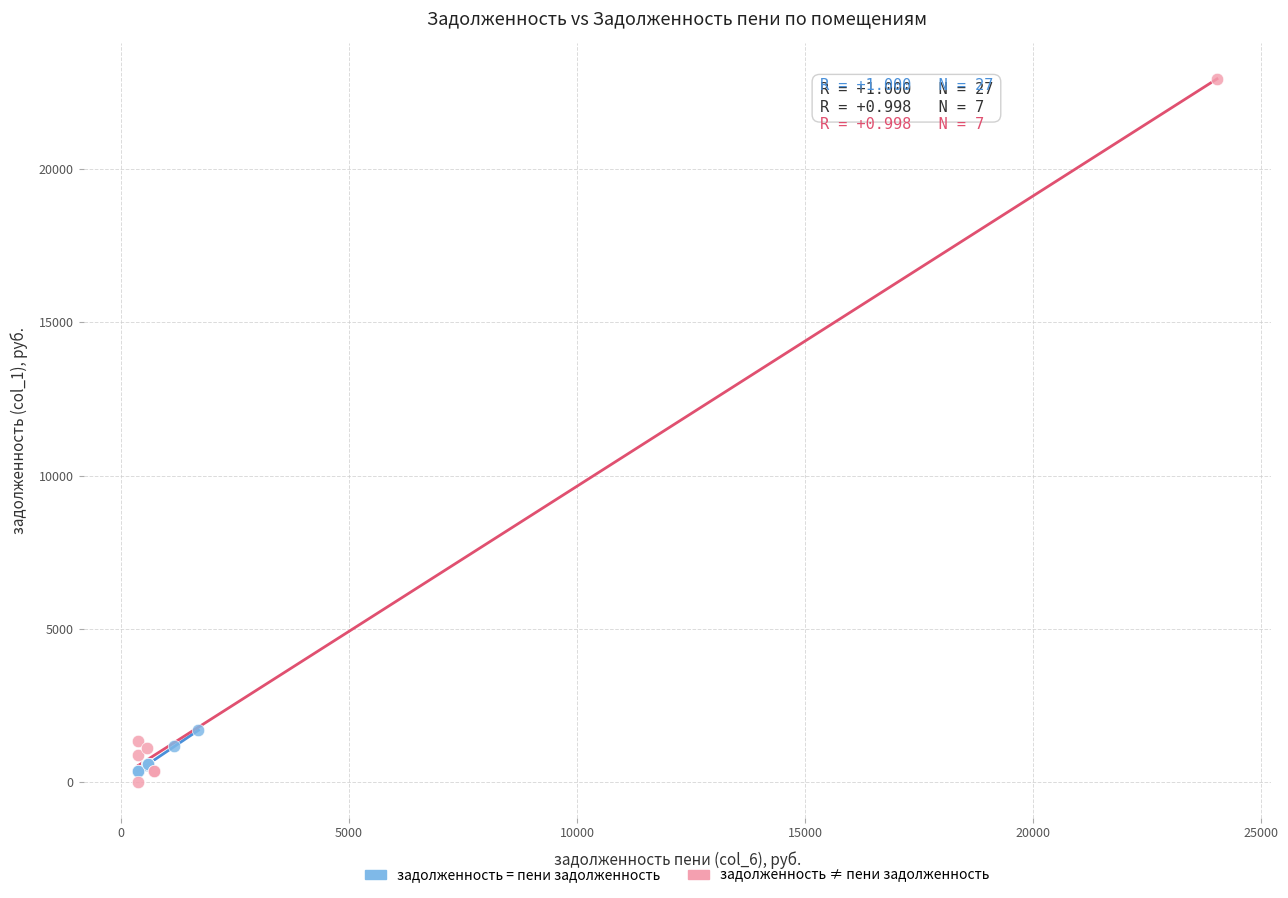

Which series has the largest Y range (max minus min)?

задолженность ≠ пени задолженность